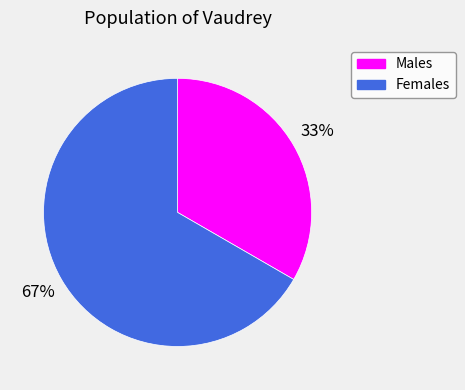

Is there a majority slice in this chart?

Yes